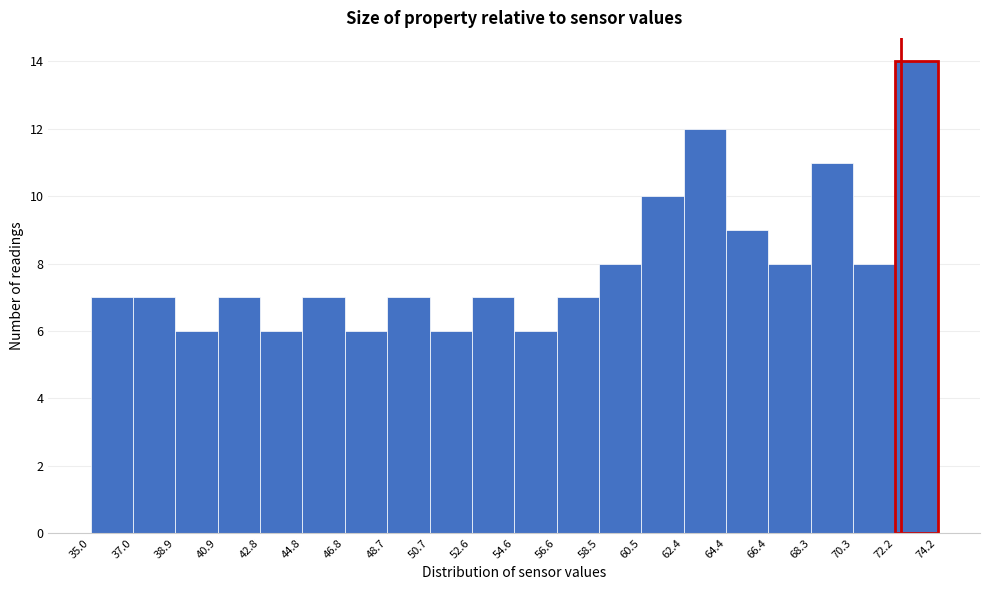

Reading left to right, list every bar in this chart as the range it spans on the x-axis followed by its height. The values are not printed on the chart, so give them approximately, as read against the axis.

35.0 to 37.0: 7
37.0 to 38.9: 7
38.9 to 40.9: 6
40.9 to 42.8: 7
42.8 to 44.8: 6
44.8 to 46.8: 7
46.8 to 48.7: 6
48.7 to 50.7: 7
50.7 to 52.6: 6
52.6 to 54.6: 7
54.6 to 56.6: 6
56.6 to 58.5: 7
58.5 to 60.5: 8
60.5 to 62.4: 10
62.4 to 64.4: 12
64.4 to 66.4: 9
66.4 to 68.3: 8
68.3 to 70.3: 11
70.3 to 72.2: 8
72.2 to 74.2: 14